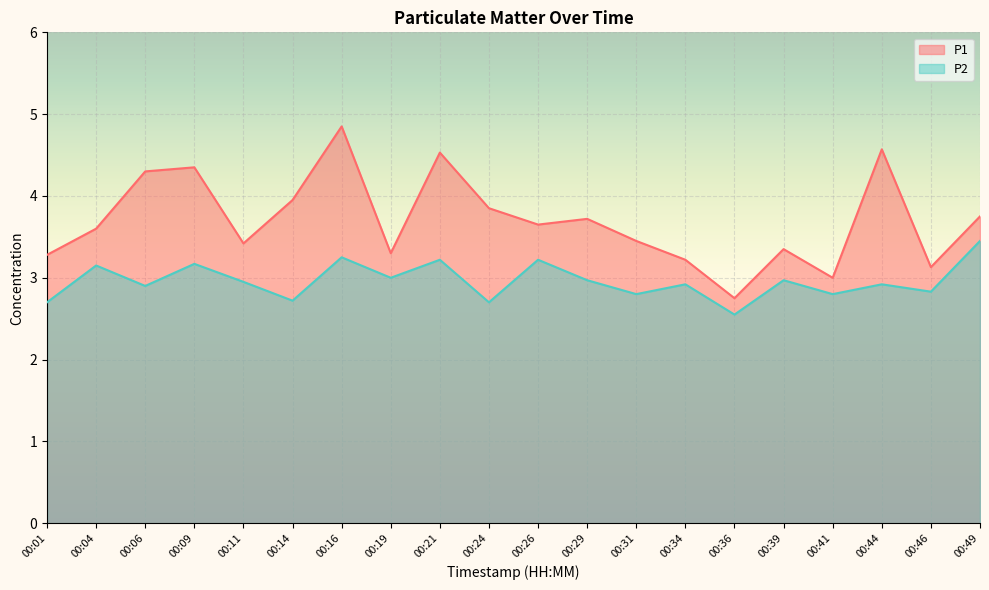

What is the total value across all series at 00:04?

6.8